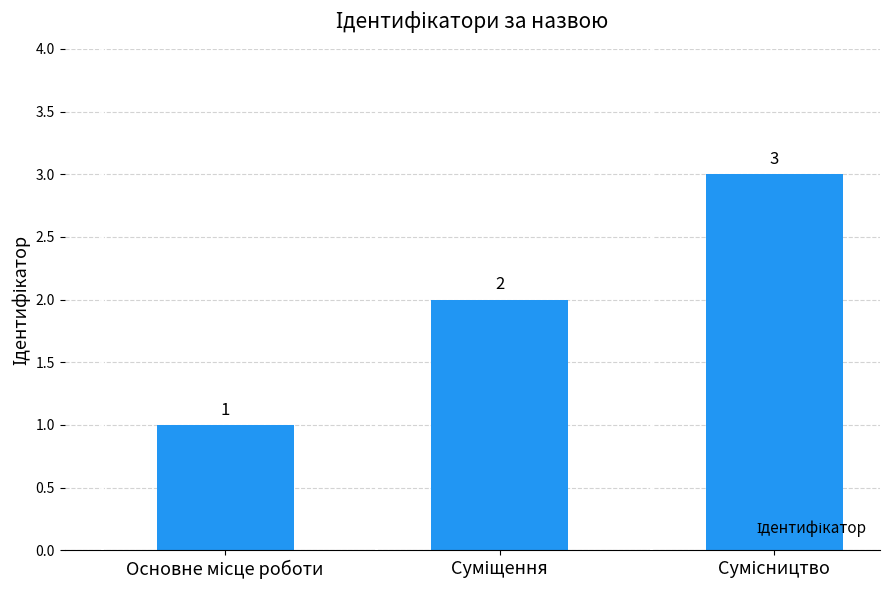

What is the sum of all values?

6